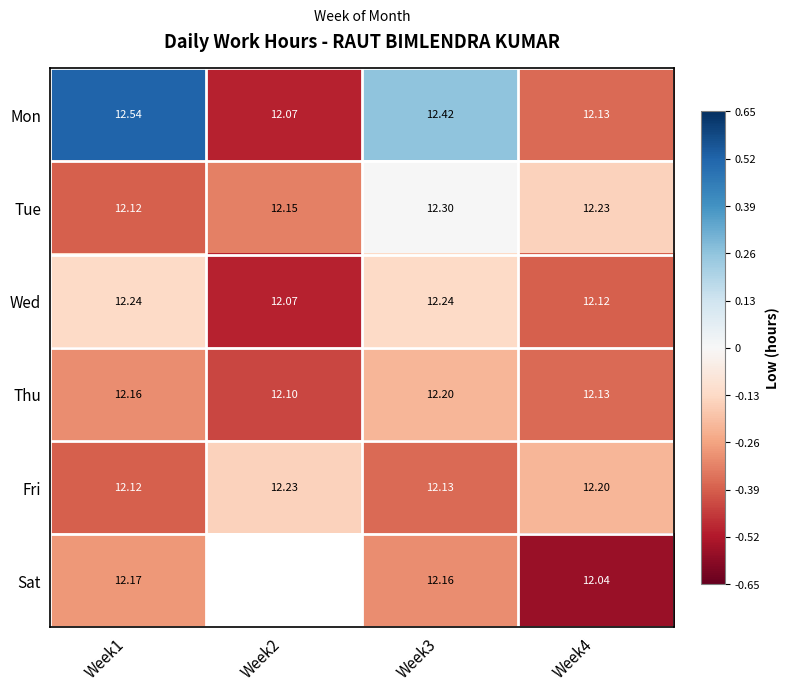

At Week3, list the series in order from smallest to largest.

Fri, Sat, Thu, Wed, Tue, Mon